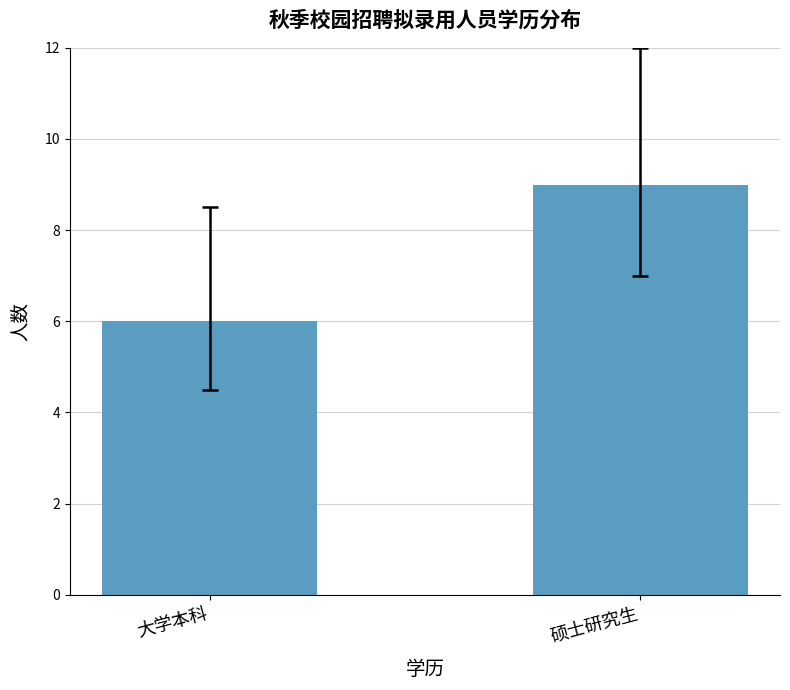

Count the number of data series in this chart.

1